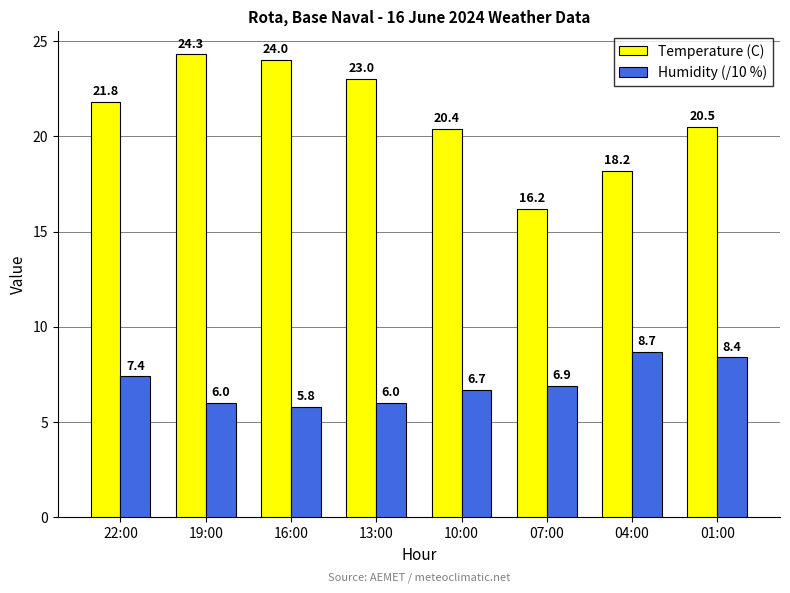

How many data points in Temperature (C) are less than 21?

4